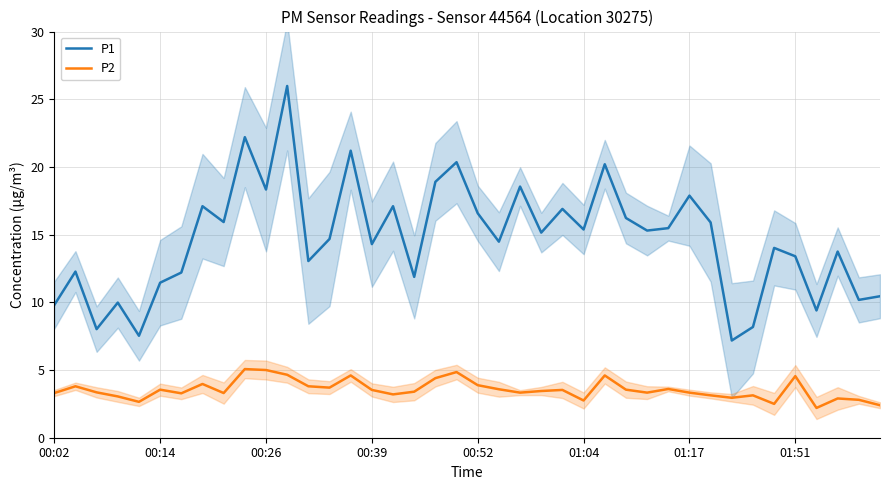

What are all the series names shown in the legend?

P1, P2